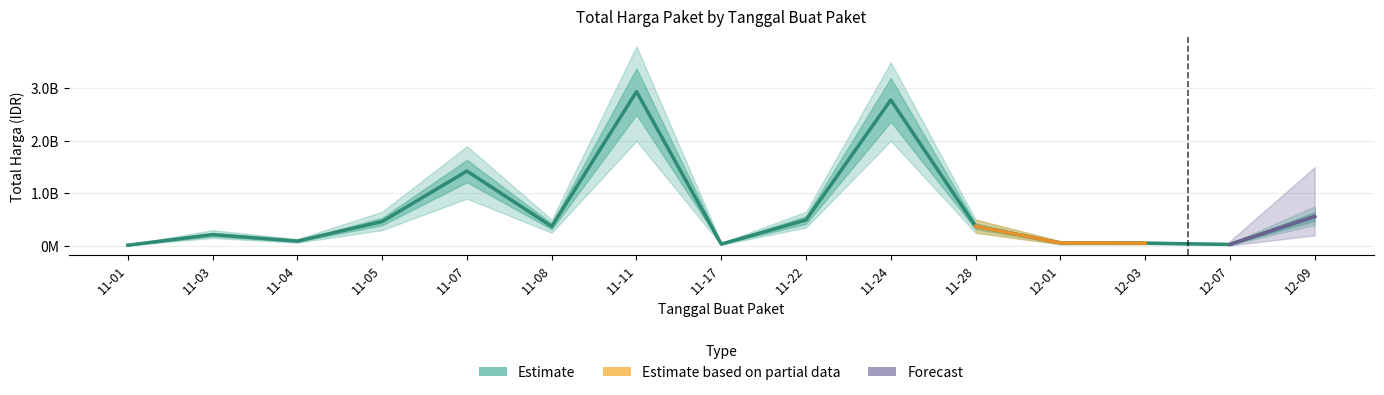

What is the greatest value displayed?

2939963240